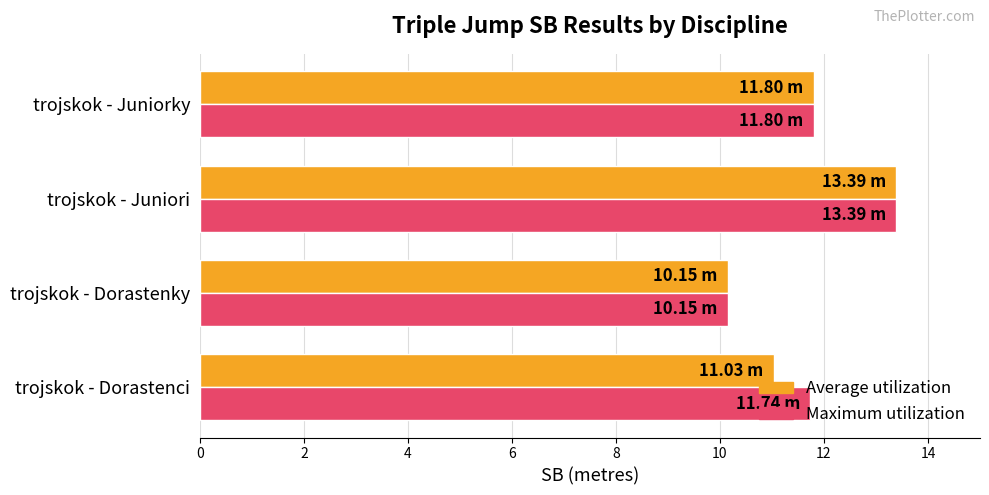

At which category is the sum across all series the highest?

trojskok - Juniori